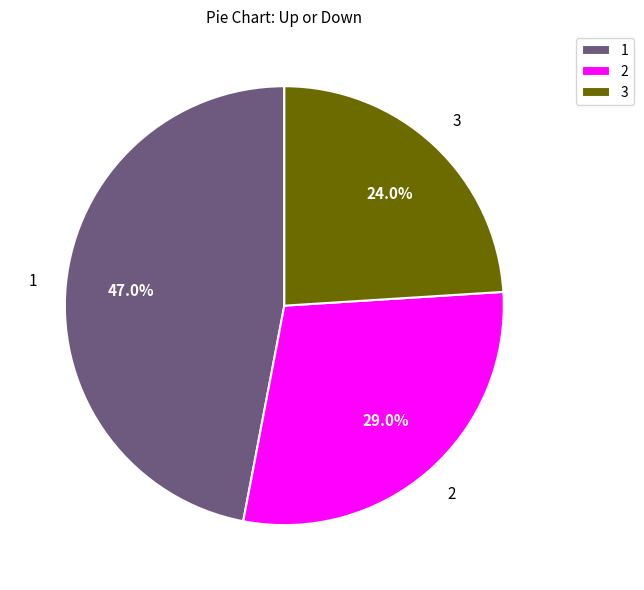

How many segments does this pie chart have?

3